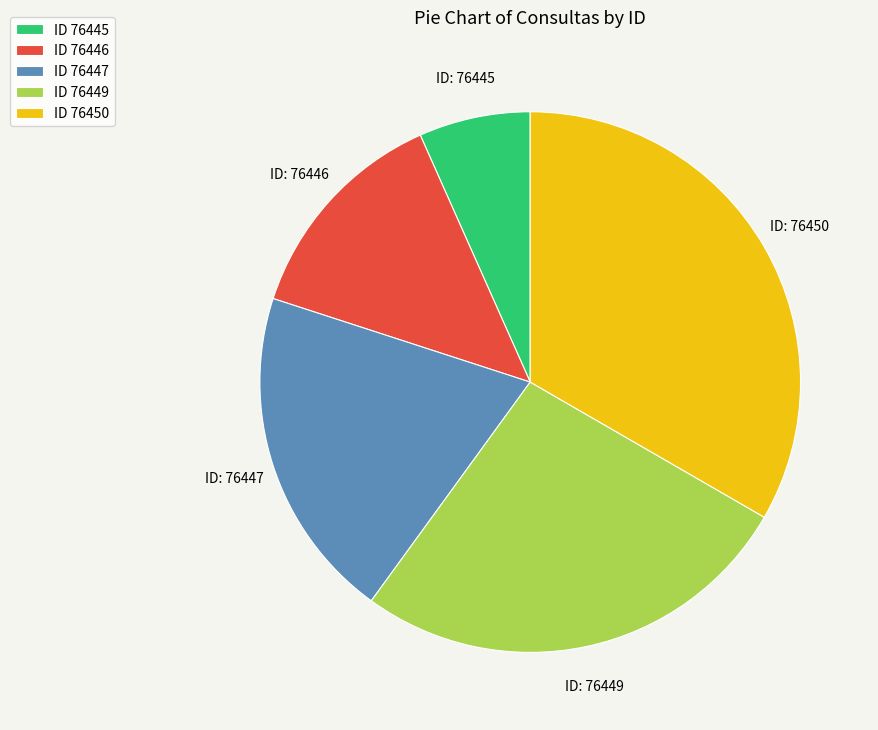

Is it true that ID 76450 is 28% of the pie?

False